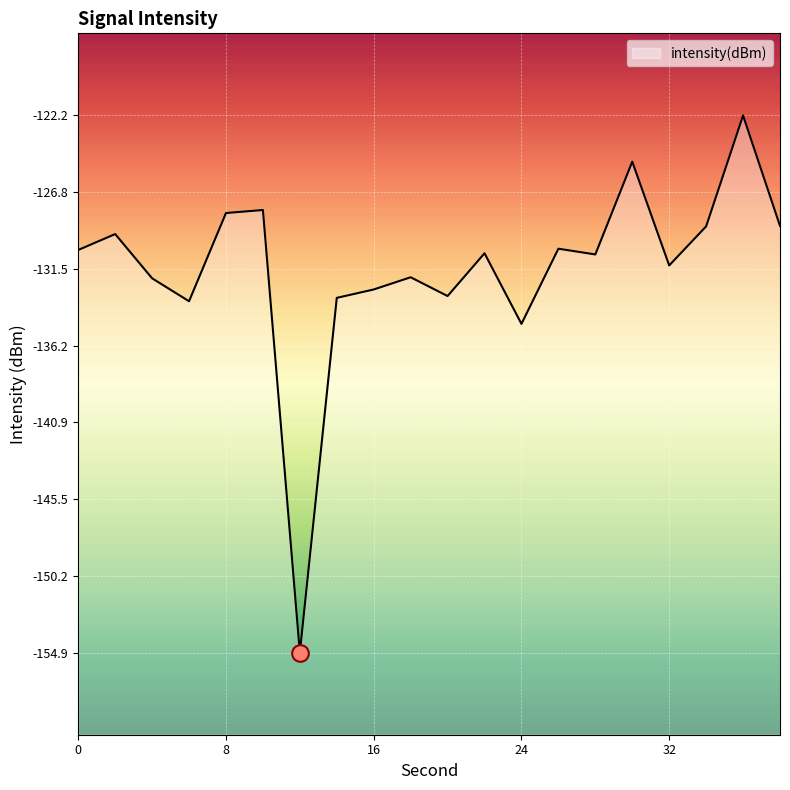

What is the approximate value at 34?

-128.9